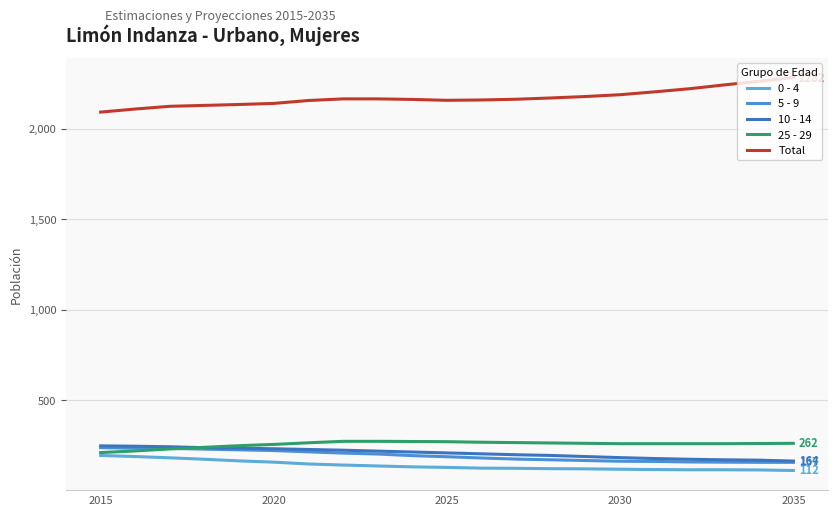

How many values in the 10 - 14 series are below 209?

10